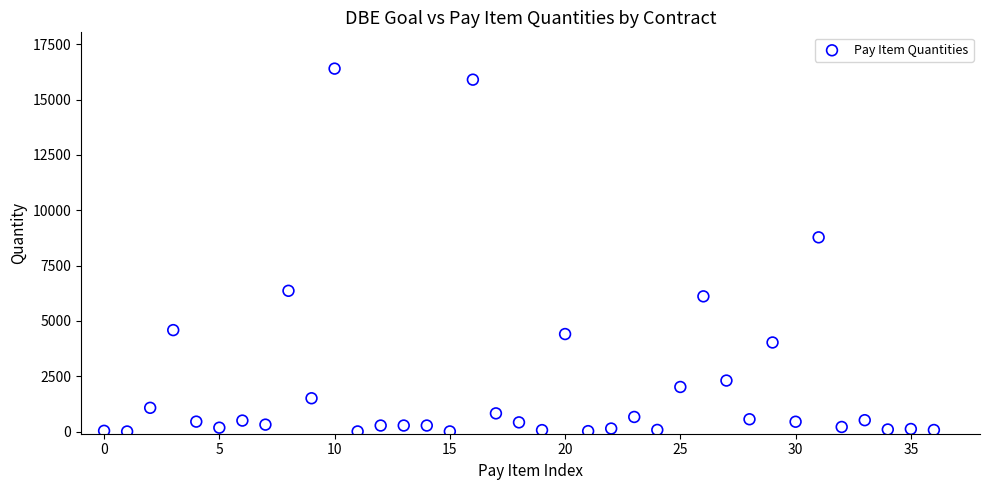

What Y value in the scatter plot is closest to 8201?

8776.0